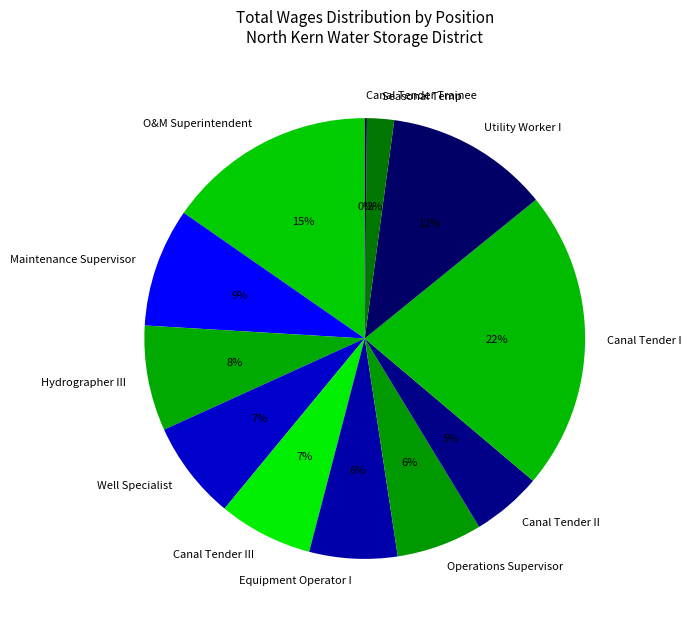

Which has a higher value, Operations Supervisor or Canal Tender I?

Canal Tender I